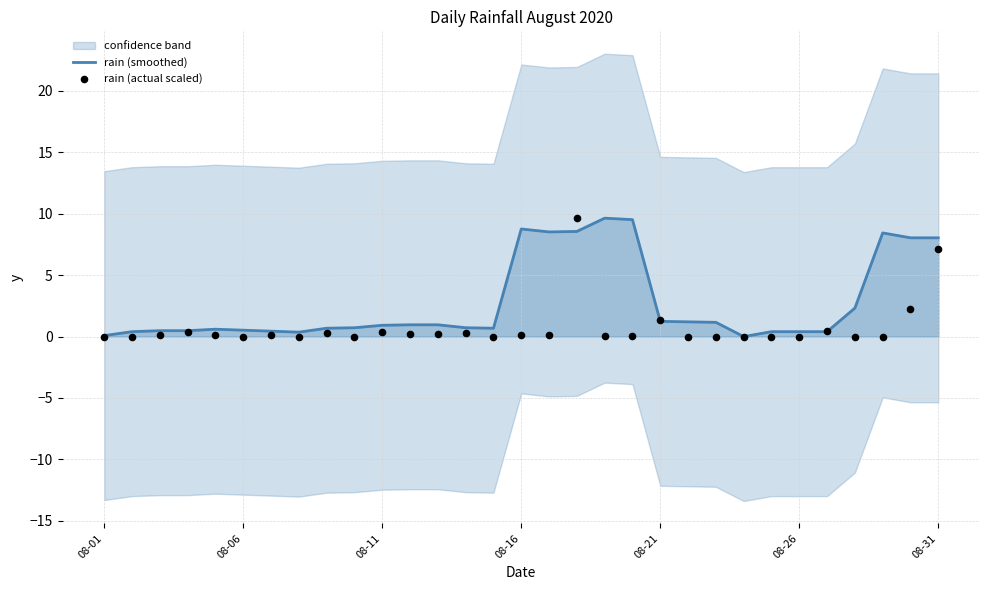

The rain (smoothed) series shows 0.9 at 08-11. True or false?

True